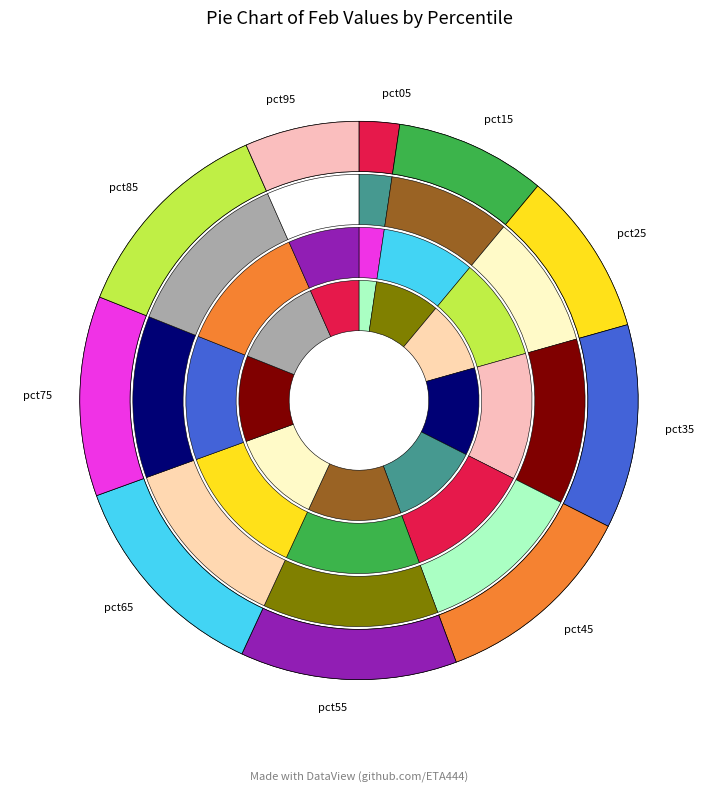

Rank the categories by value from lowest to highest.

pct05, pct95, pct15, pct25, pct75, pct35, pct45, pct85, pct55, pct65